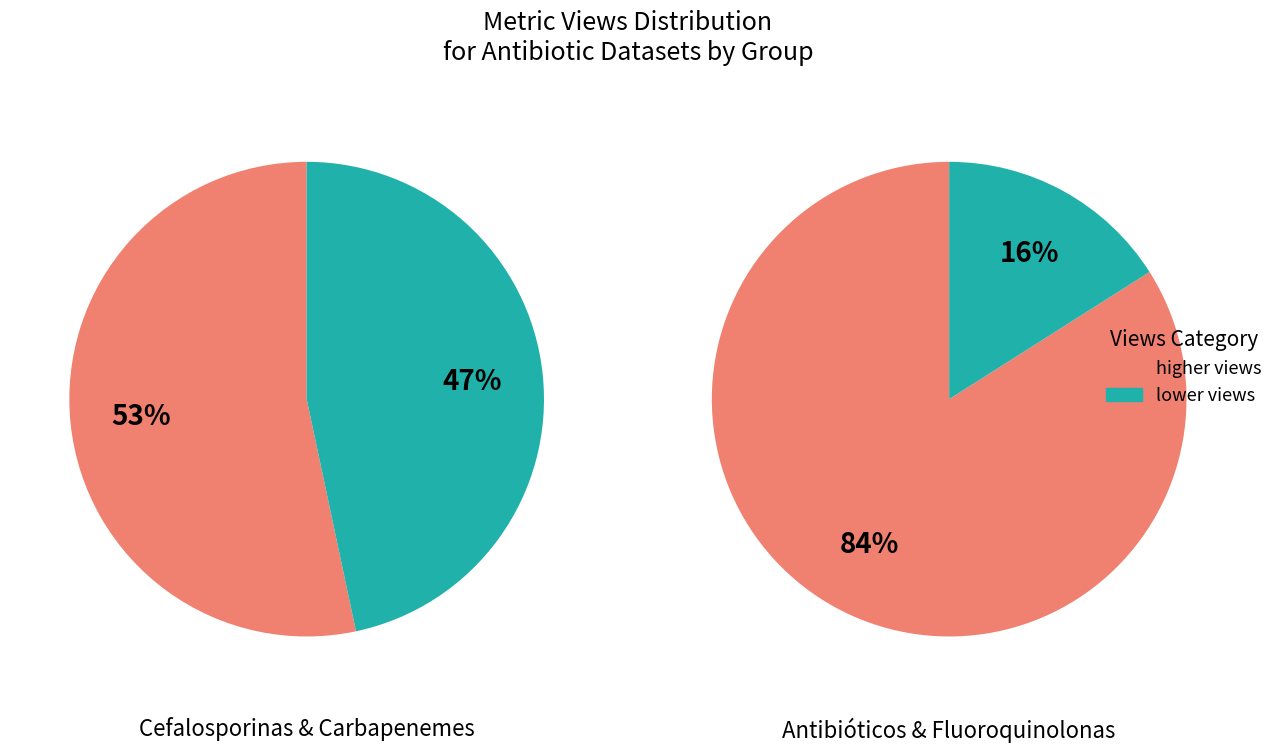

How many slices are in this pie chart?

4